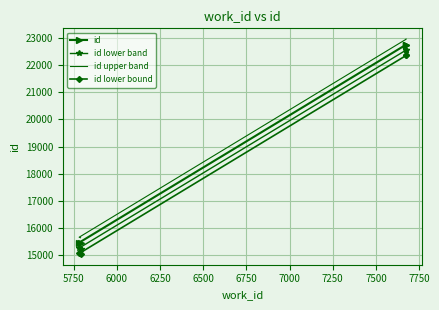

What is the highest value of the id lower bound series?

22365